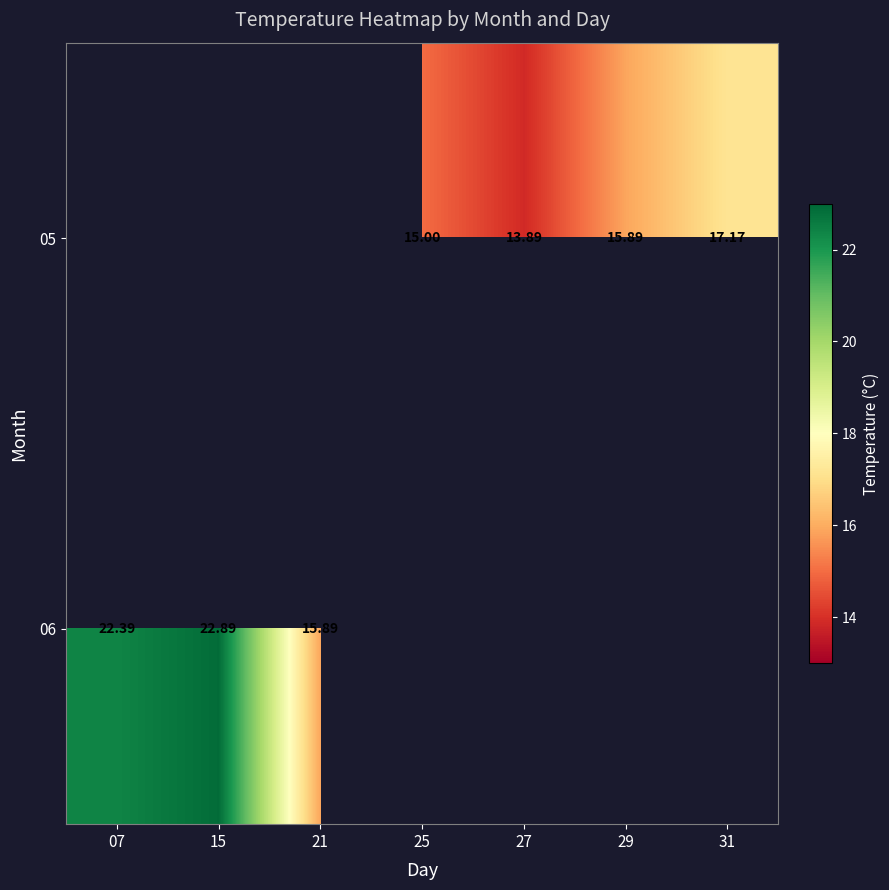

What is the smallest value displayed?

13.9